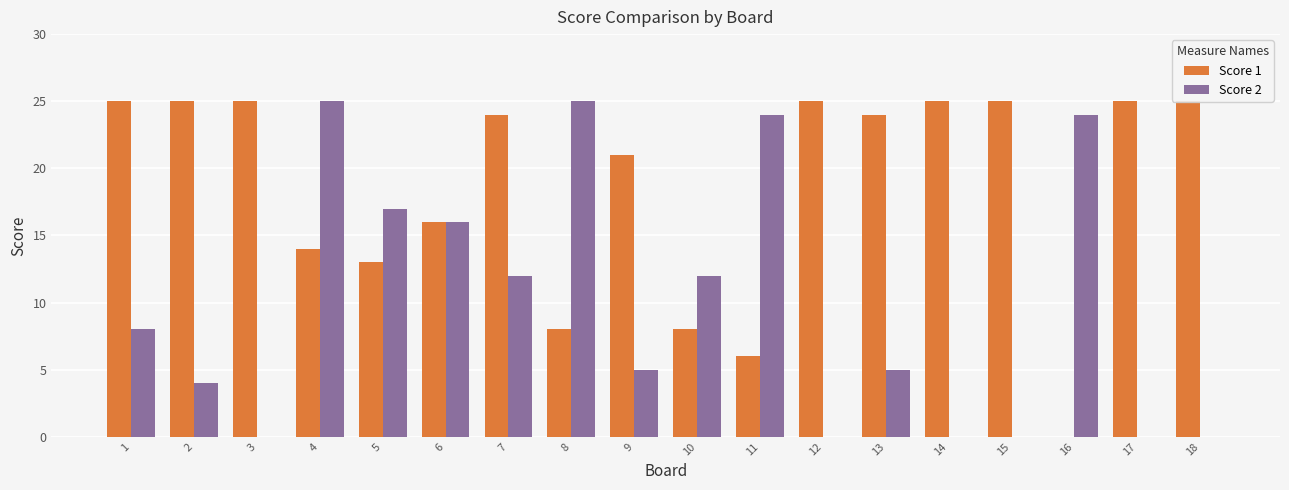

What is the difference between the second highest and minimum values in the Score 1 series?

25